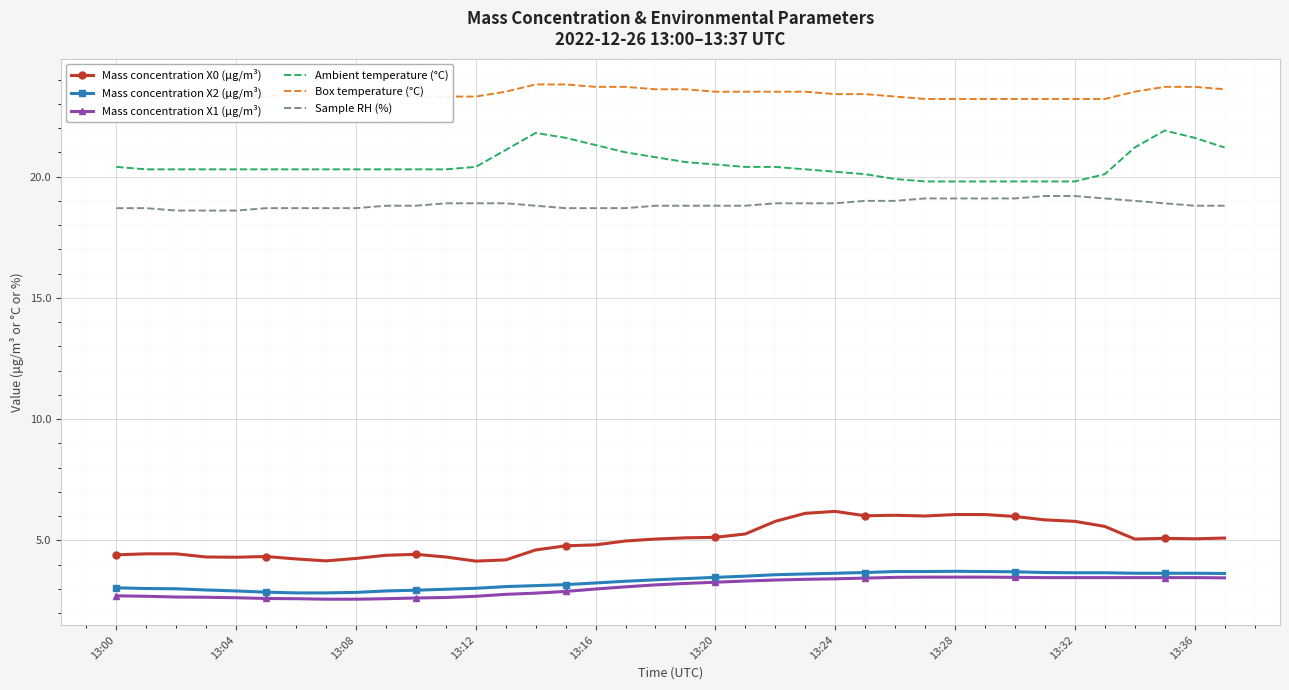

True or false: Ambient temperature (°C) and Box temperature (°C) cross at least once.

False